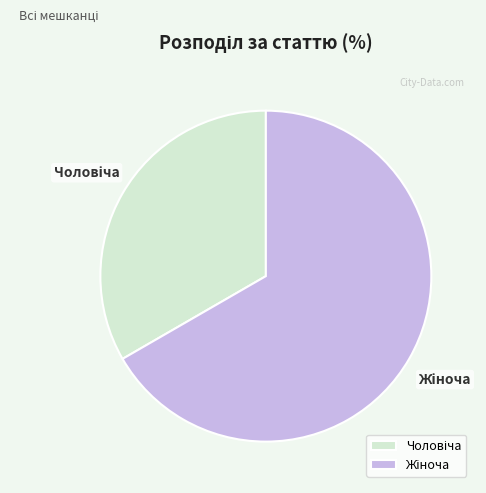

What is the change in value from Чоловіча to Жіноча?

+1